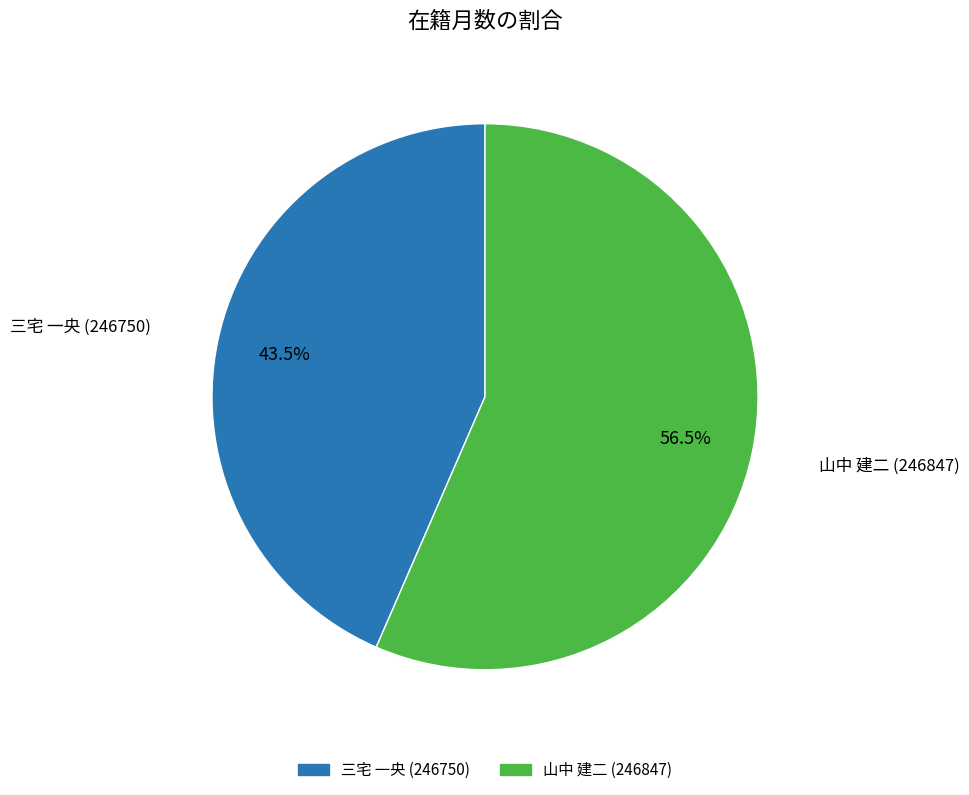

Approximately how many times larger is the value at 山中 建二 (246847) compared to 三宅 一央 (246750)?

1.3